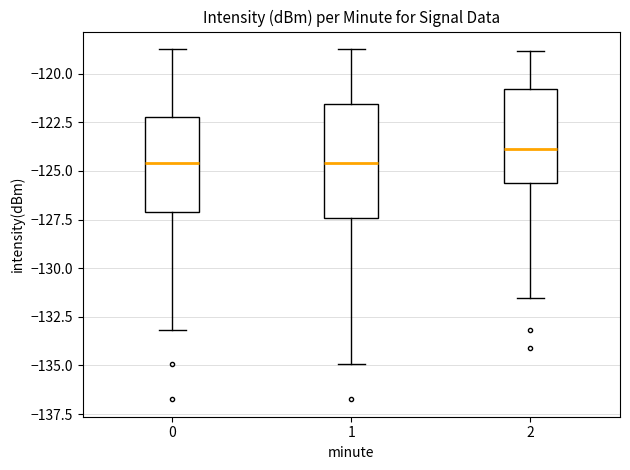

Comparing the boxes themselves (not the whiskers), which one is the tallest?

1